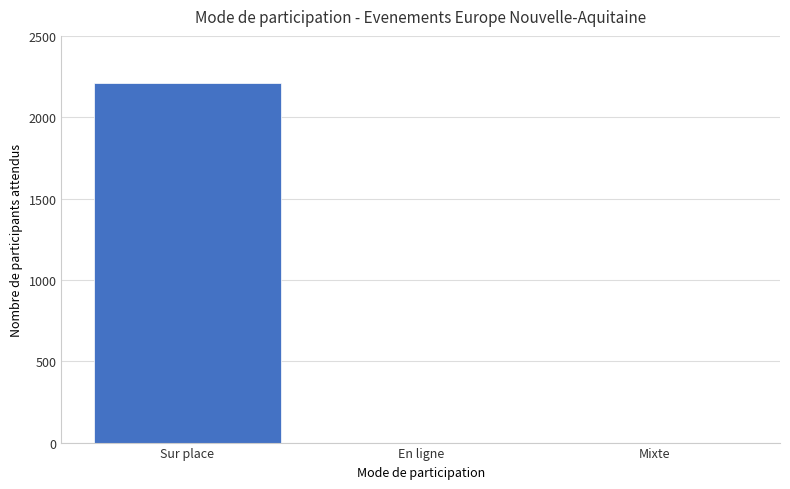

True or false: the data shows 0 at En ligne.

True